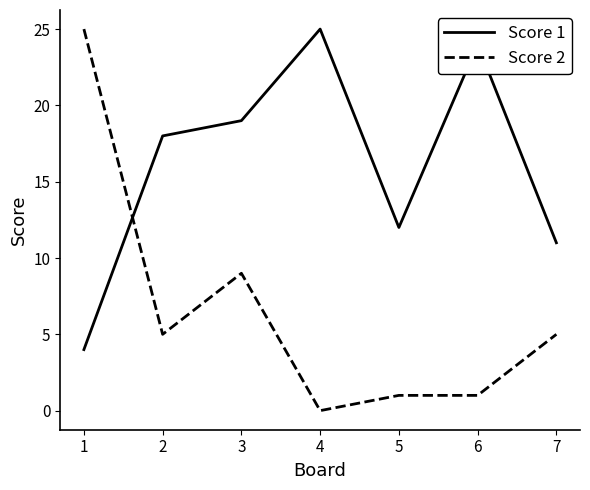

Which series ends up on top after the final intersection of Score 1 and Score 2?

Score 1